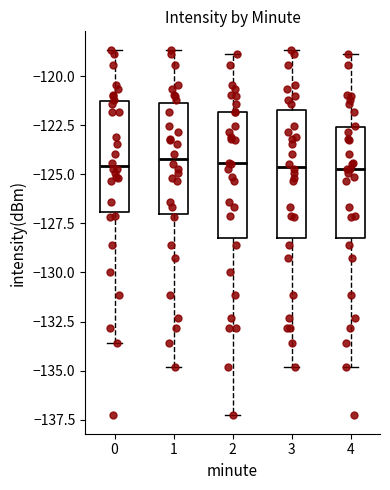

Where does the median line of the box at x = 3 sit on the y-axis? The values are not printed on the chart, so give them approximately, as read against the axis.

-124.5